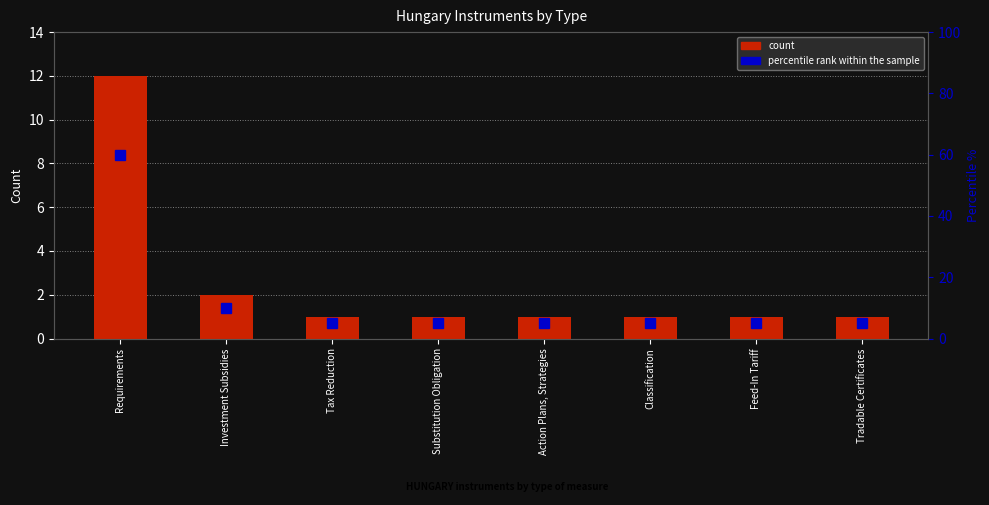

What is the difference between the second highest and minimum values in the percentile rank within the sample series?

5